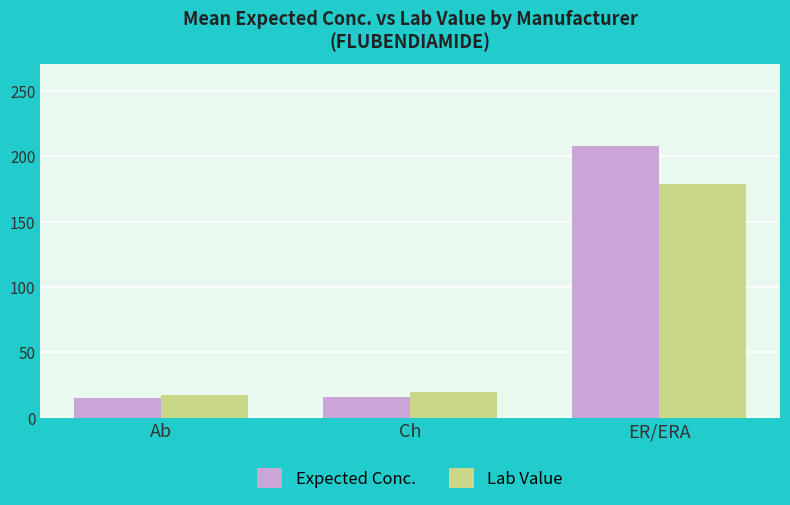

What is the label of the 2nd bar from the right?

Ch